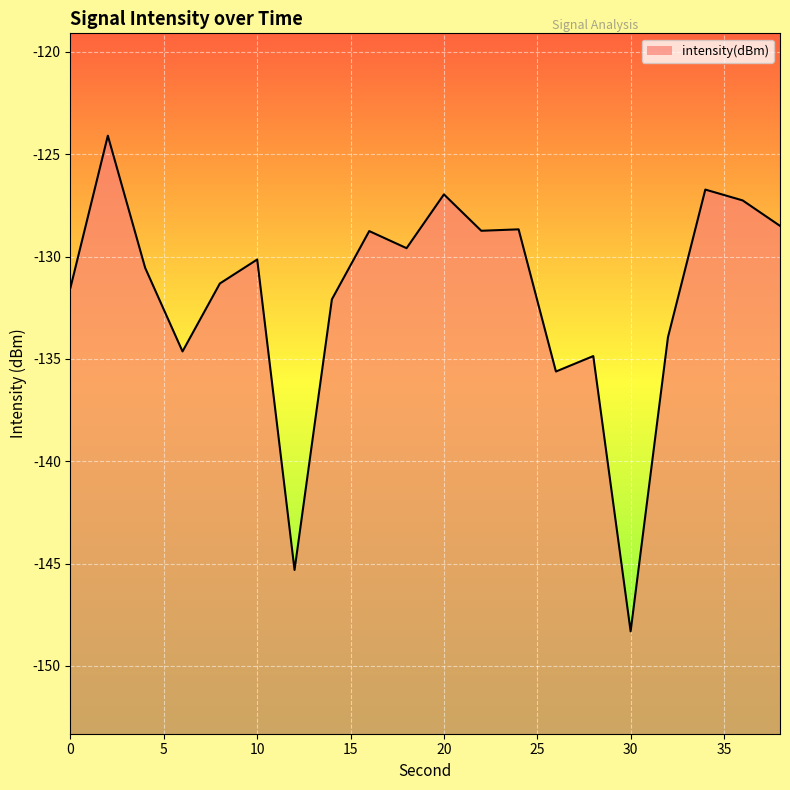

Reading left to right, list all the values displayed in this chart.

-131.5	-124.1	-130.6	-134.6	-131.3	-130.1	-145.3	-132.1	-128.8	-129.6	-127.0	-128.7	-128.7	-135.6	-134.9	-148.3	-133.9	-126.7	-127.3	-128.5